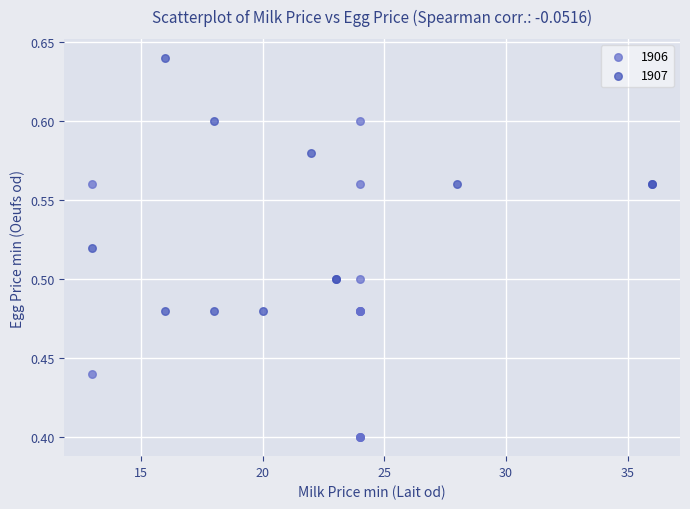

Which series reaches the minimum Y coordinate?

1906